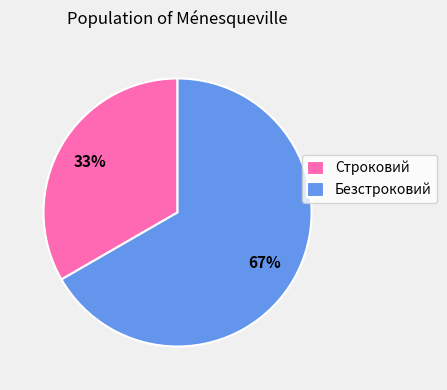

What is the smallest slice in the pie chart?

Строковий